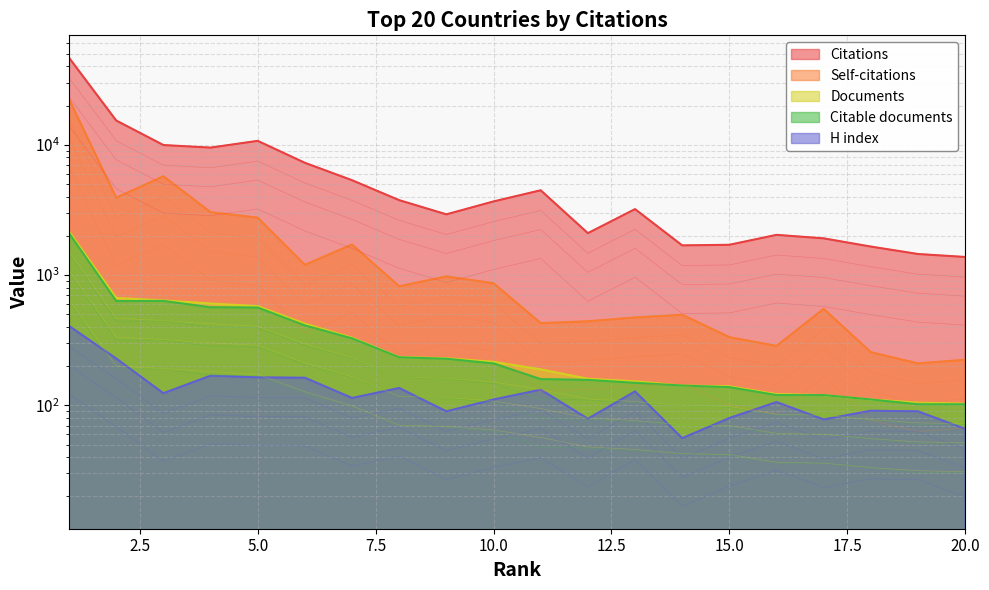

At which label is Citations closest to 23997?

2